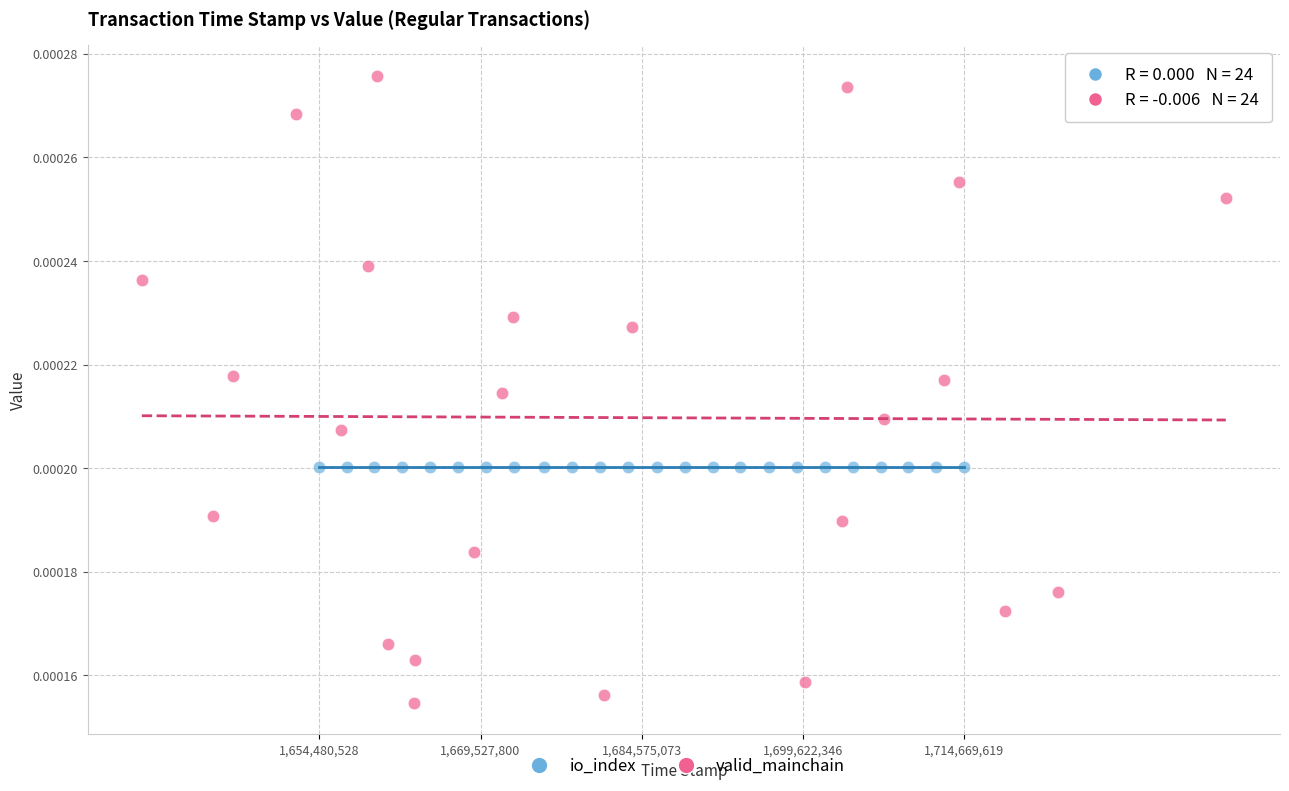

Which series reaches the maximum Y coordinate?

valid_mainchain